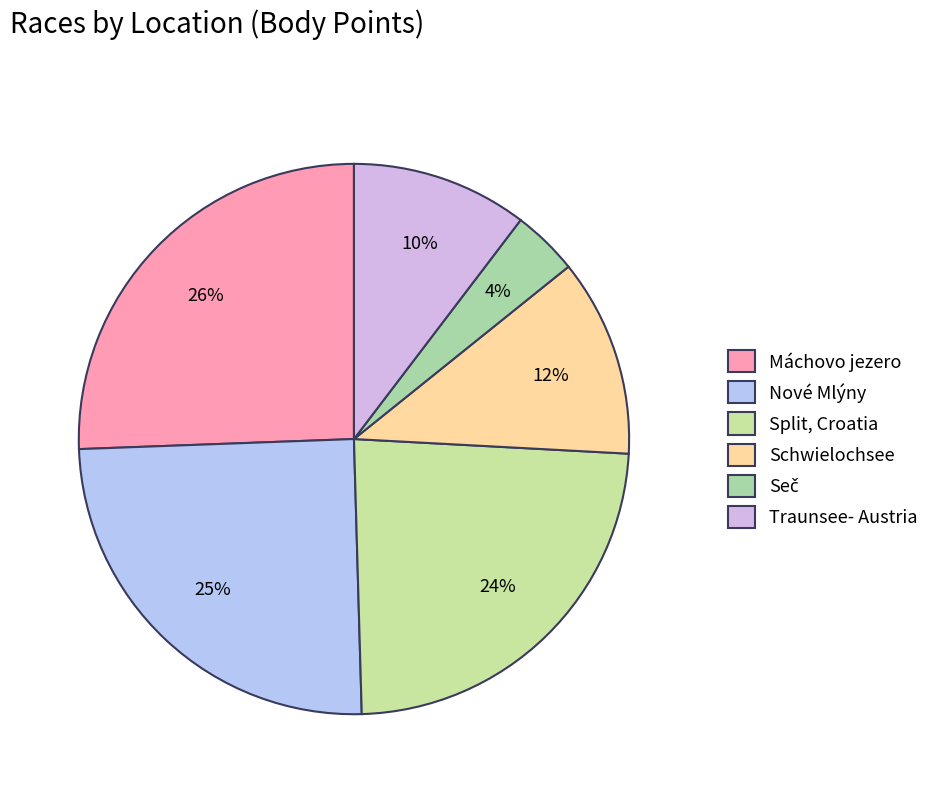

How many segments does this pie chart have?

6